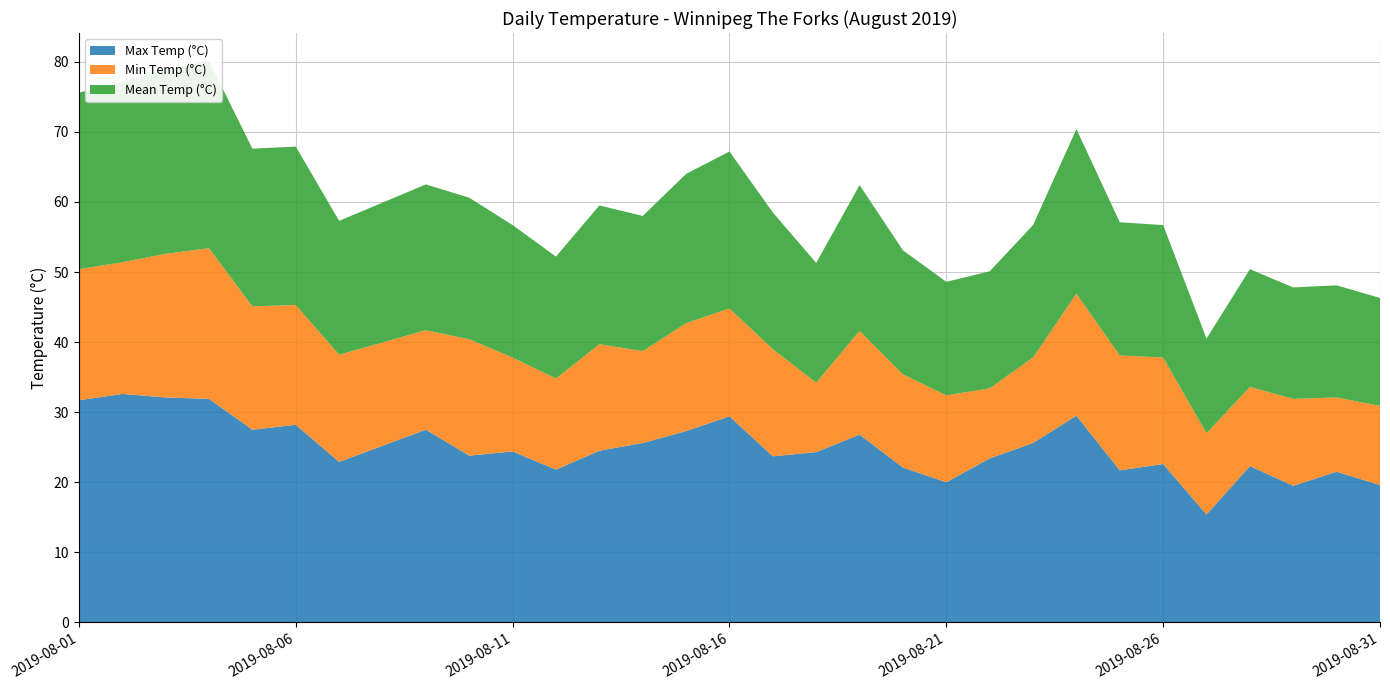

Reading right to left, transcribe all the data shown in this chart.

Max Temp (°C): 2019-08-31=19.6	2019-08-30=21.5	2019-08-29=19.5	2019-08-28=22.3	2019-08-27=15.4	2019-08-26=22.6	2019-08-25=21.7	2019-08-24=29.5	2019-08-23=25.6	2019-08-22=23.4	2019-08-21=20.0	2019-08-20=22.1	2019-08-19=26.8	2019-08-18=24.3	2019-08-17=23.7	2019-08-16=29.4	2019-08-15=27.3	2019-08-14=25.6	2019-08-13=24.5	2019-08-12=21.8	2019-08-11=24.4	2019-08-10=23.8	2019-08-09=27.5	2019-08-07=22.9	2019-08-06=28.2	2019-08-05=27.5	2019-08-04=31.9	2019-08-03=32.1	2019-08-02=32.6	2019-08-01=31.7
Min Temp (°C): 2019-08-31=11.3	2019-08-30=10.6	2019-08-29=12.4	2019-08-28=11.3	2019-08-27=11.6	2019-08-26=15.2	2019-08-25=16.4	2019-08-24=17.4	2019-08-23=12.2	2019-08-22=10.0	2019-08-21=12.4	2019-08-20=13.3	2019-08-19=14.8	2019-08-18=9.9	2019-08-17=15.3	2019-08-16=15.4	2019-08-15=15.4	2019-08-14=13.1	2019-08-13=15.2	2019-08-12=13.0	2019-08-11=13.4	2019-08-10=16.6	2019-08-09=14.2	2019-08-07=15.3	2019-08-06=17.1	2019-08-05=17.6	2019-08-04=21.5	2019-08-03=20.5	2019-08-02=18.8	2019-08-01=18.7
Mean Temp (°C): 2019-08-31=15.4	2019-08-30=16.0	2019-08-29=15.9	2019-08-28=16.8	2019-08-27=13.5	2019-08-26=18.9	2019-08-25=19.0	2019-08-24=23.5	2019-08-23=18.9	2019-08-22=16.7	2019-08-21=16.2	2019-08-20=17.7	2019-08-19=20.8	2019-08-18=17.1	2019-08-17=19.5	2019-08-16=22.4	2019-08-15=21.3	2019-08-14=19.3	2019-08-13=19.8	2019-08-12=17.4	2019-08-11=18.9	2019-08-10=20.2	2019-08-09=20.8	2019-08-07=19.1	2019-08-06=22.6	2019-08-05=22.5	2019-08-04=26.7	2019-08-03=26.3	2019-08-02=25.7	2019-08-01=25.2